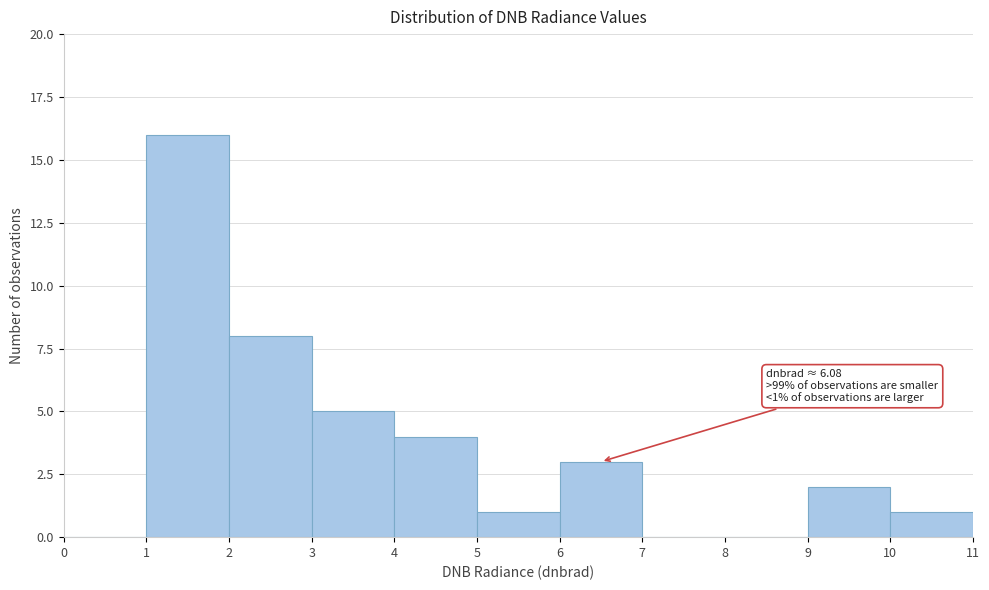

Over which range of the x-axis is the bar tallest?

1 to 2